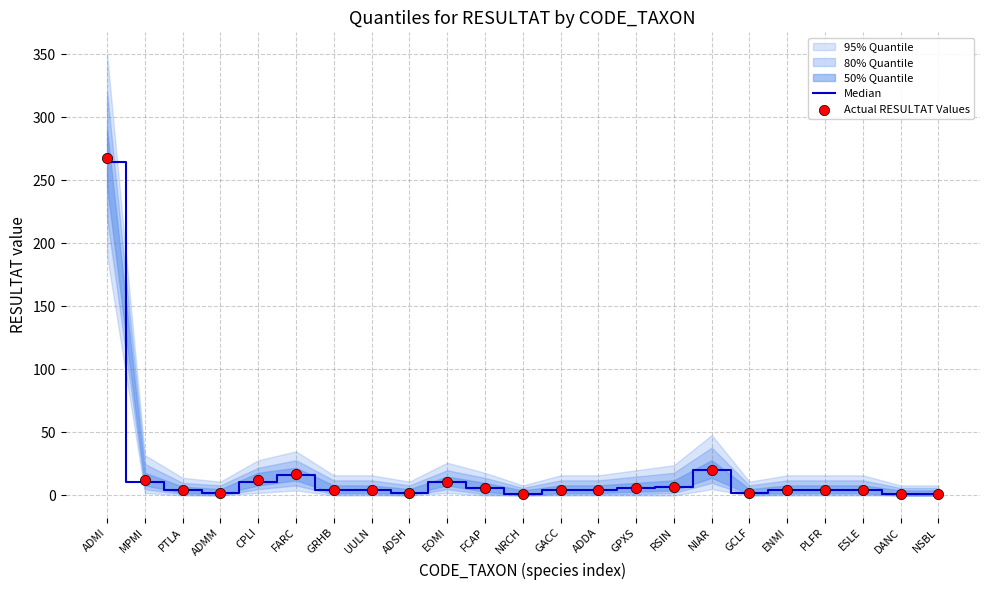

At which category is the sum across all series the highest?

ADMI